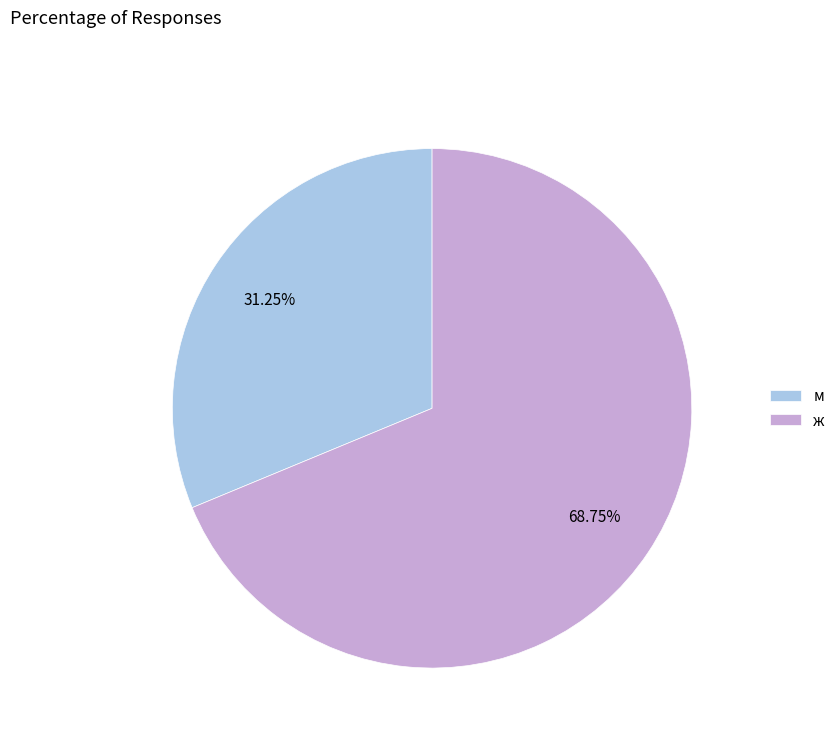

What is the majority slice?

ж